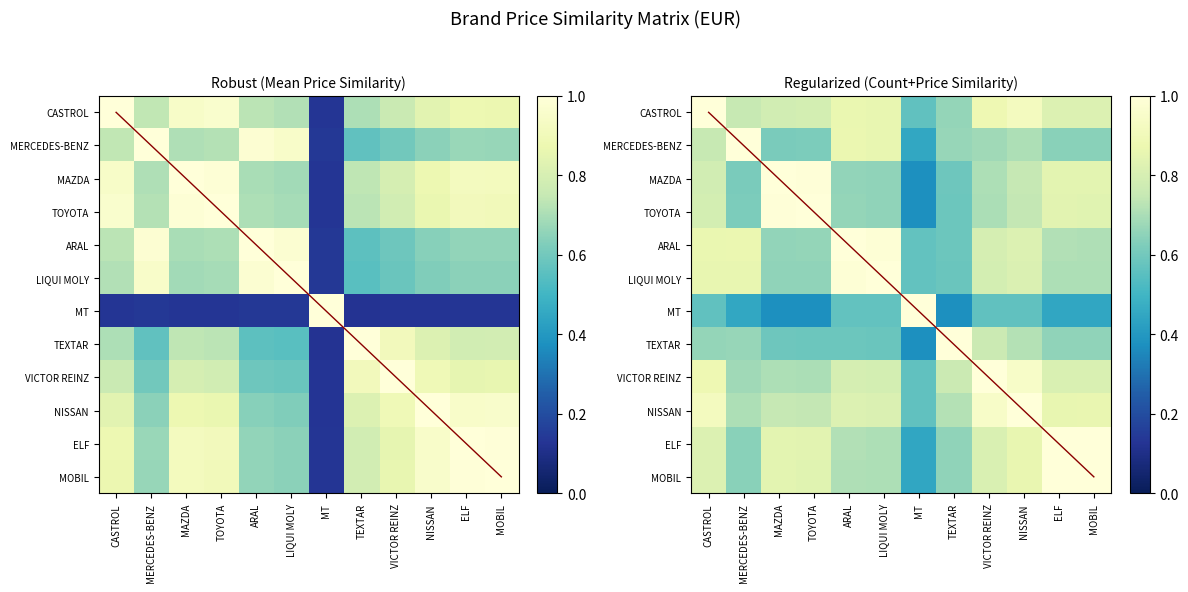

Rank the series at LIQUI MOLY from highest to lowest value.

LIQUI MOLY, ARAL, MERCEDES-BENZ, CASTROL, NISSAN, VICTOR REINZ, ELF, MOBIL, TOYOTA, MAZDA, TEXTAR, MT